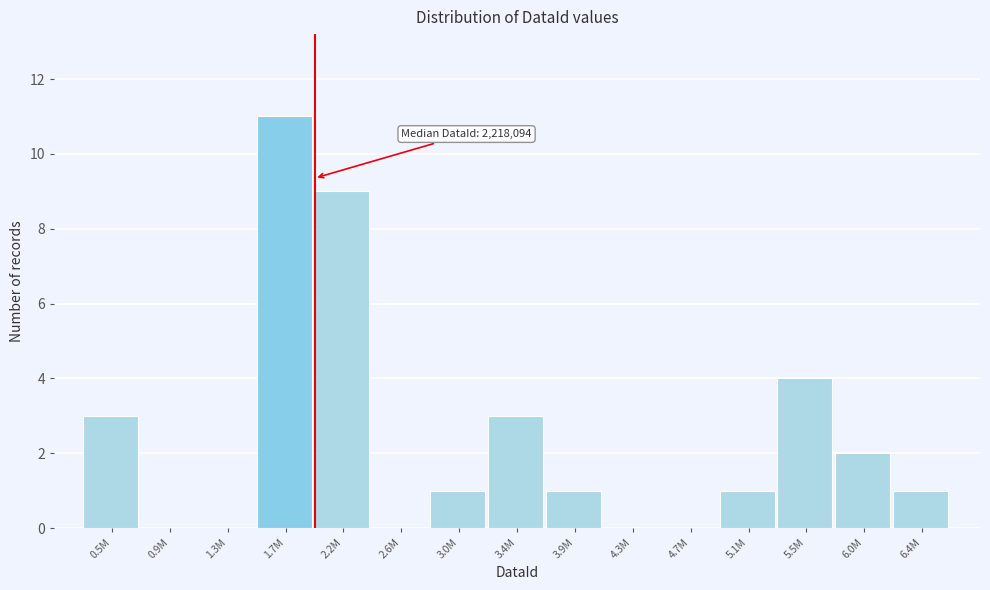

Reading left to right, list all the values displayed in this chart.

0.5M=3	0.9M=0	1.3M=0	1.7M=11	2.2M=9	2.6M=0	3.0M=1	3.4M=3	3.9M=1	4.3M=0	4.7M=0	5.1M=1	5.5M=4	6.0M=2	6.4M=1